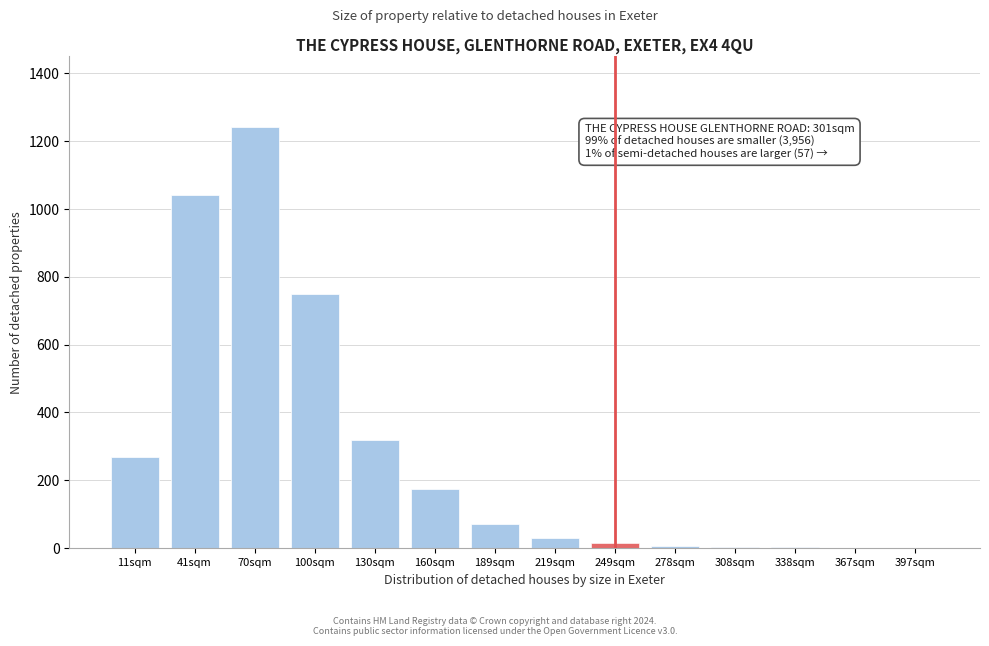

What is the sum of all values?

3929